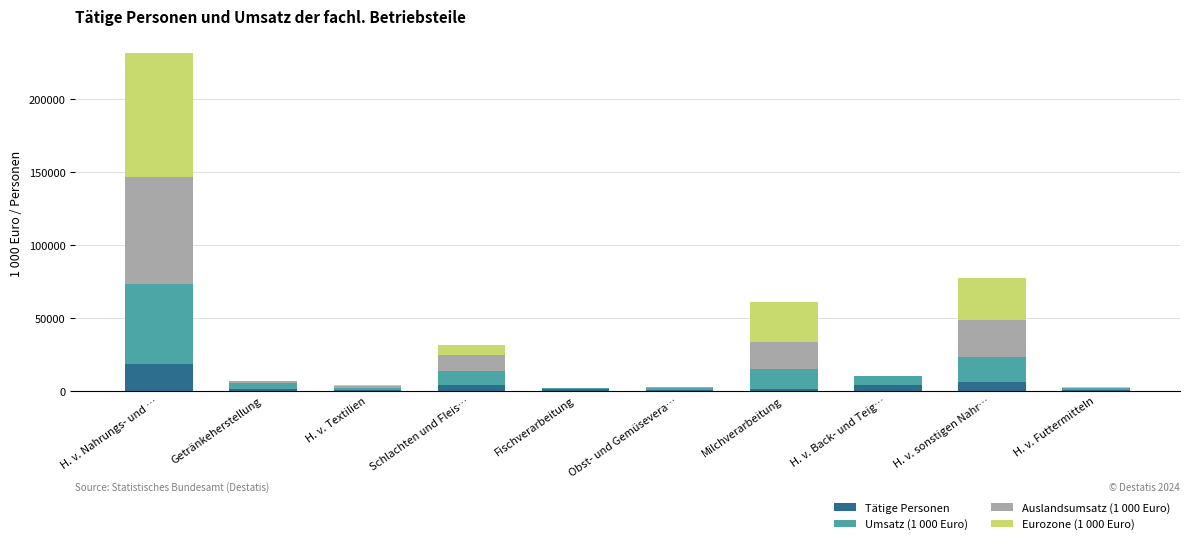

At which category is the sum across all series the highest?

H. v. Nahrungs- und …